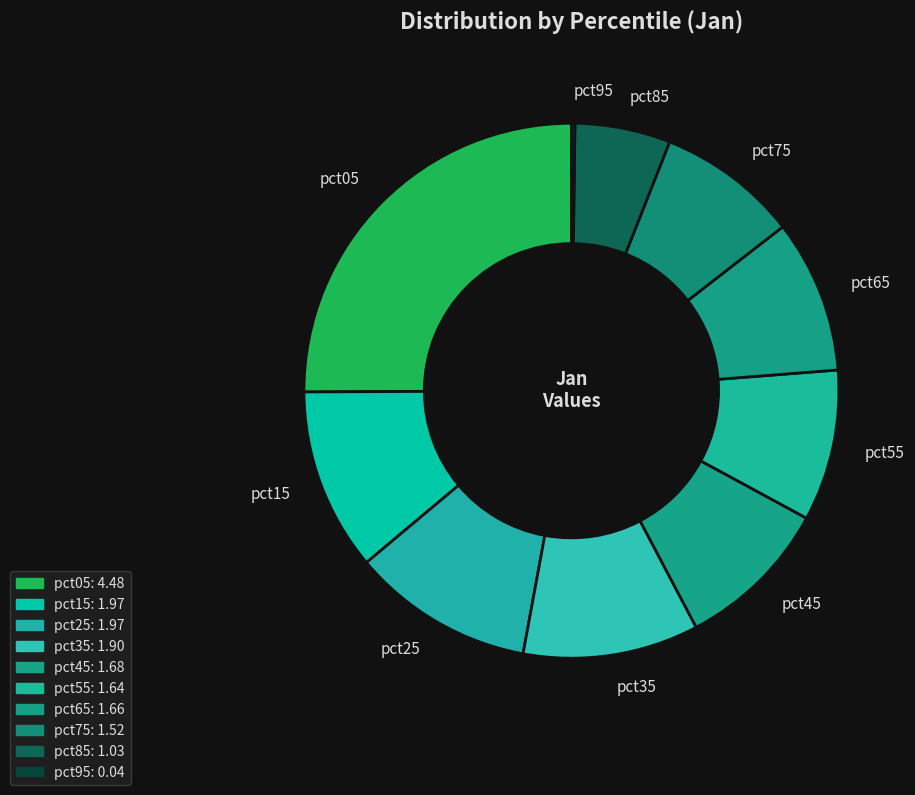

Combined, do pct65 and pct45 account for over 50%?

No